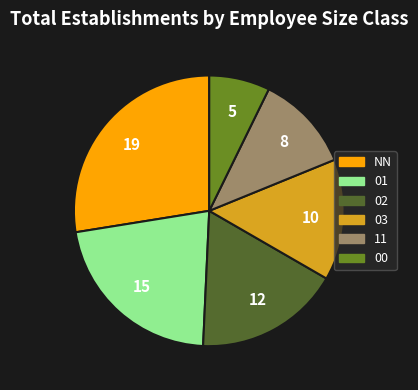

Is the sum of 00 and 11 greater than half?

No